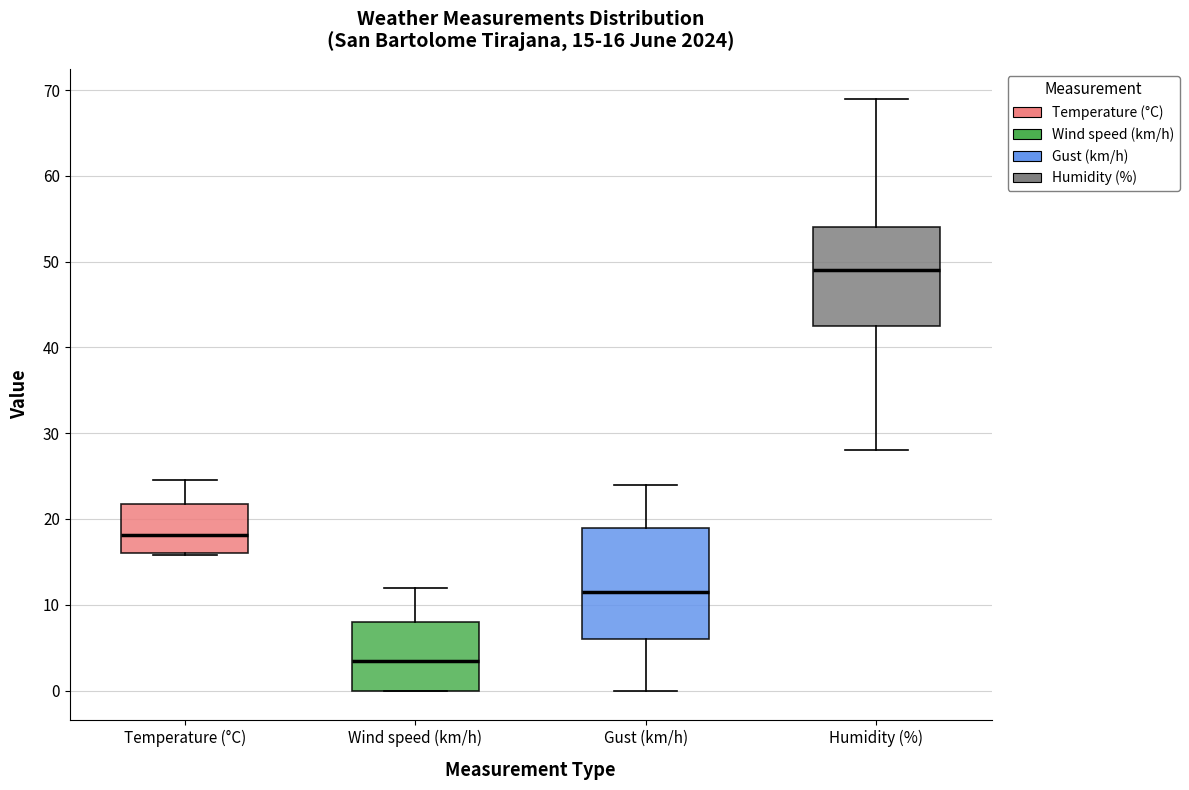

Which box is the tallest, from its lower edge to its upper edge?

Gust (km/h)